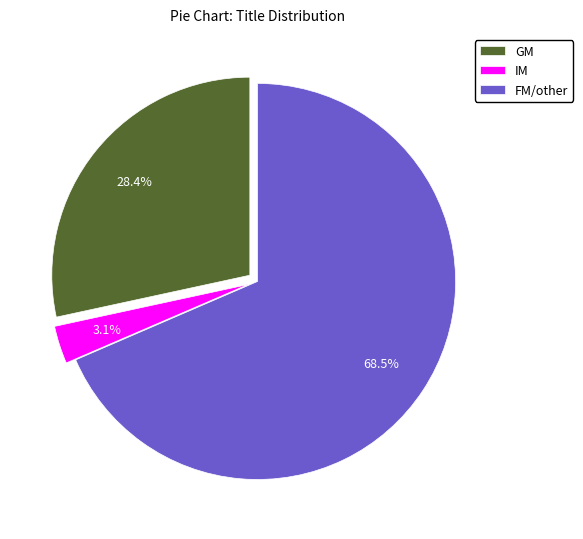

How many segments does this pie chart have?

3